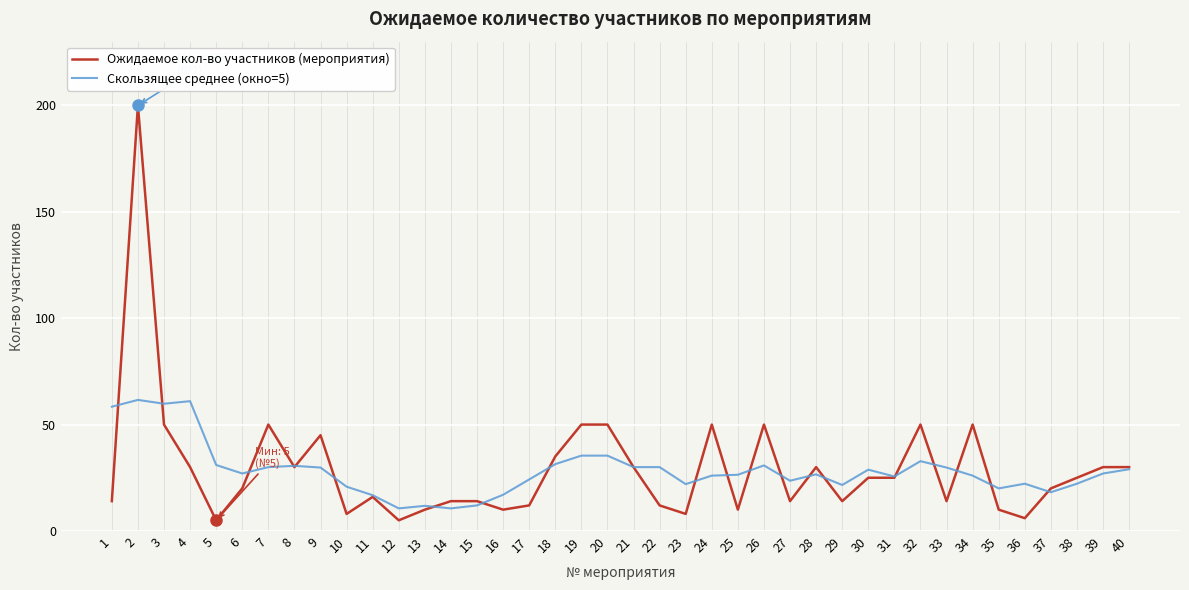

Is the value of Ожидаемое кол-во участников (мероприятия) at 32 greater than the value of Скользящее среднее (окно=5) at 17?

Yes